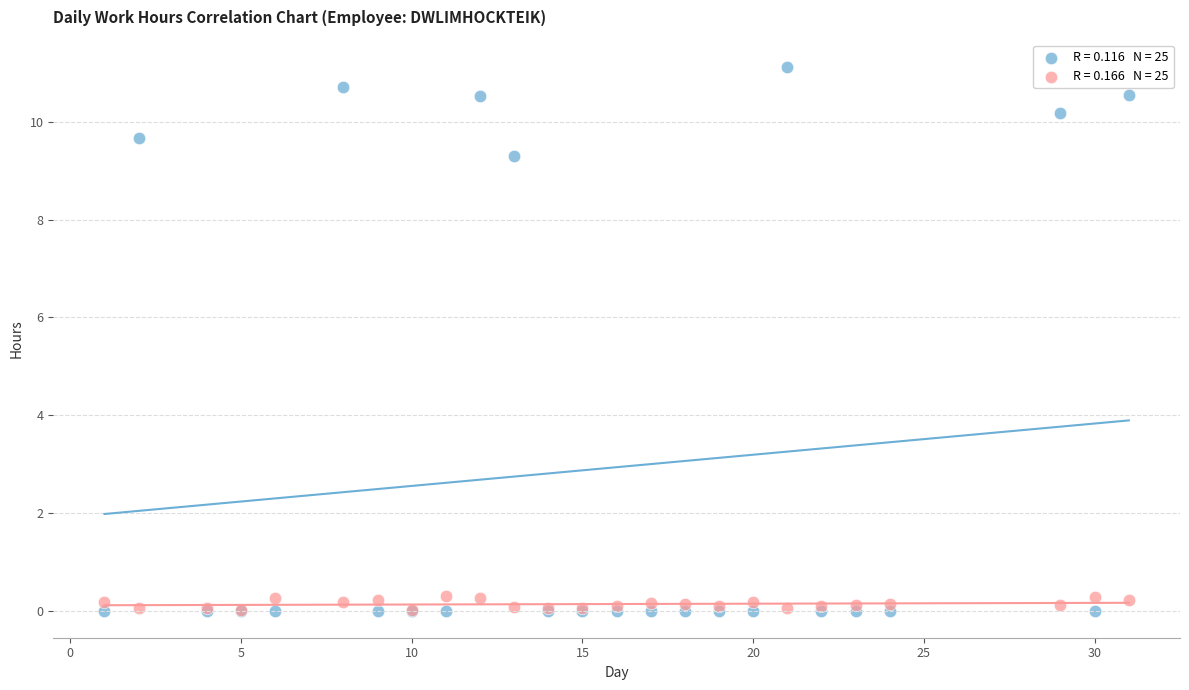

Across all series, what Y value is closest to 5?

9.3